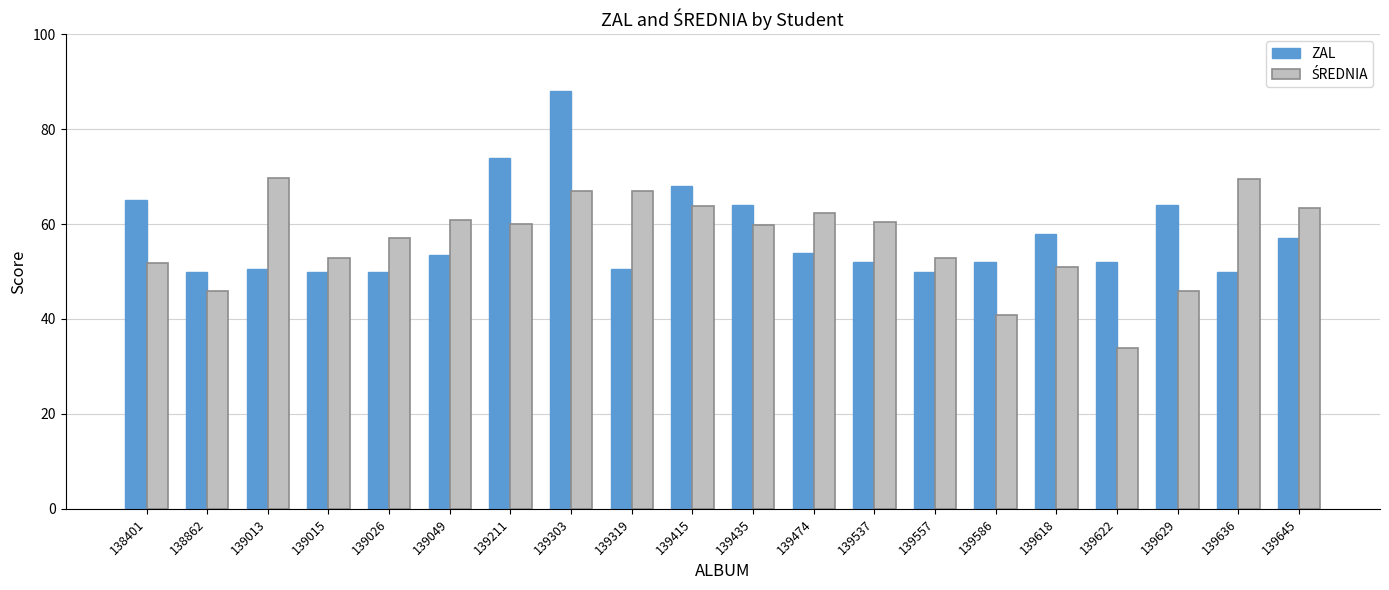

Which category has the lowest value across all series?

139622